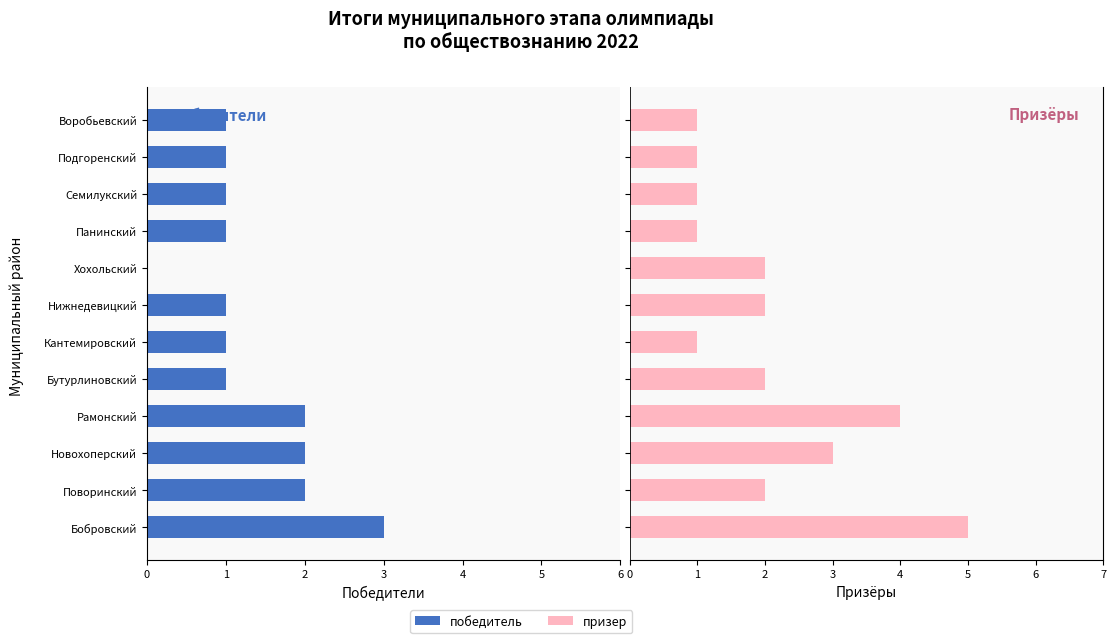

The value of призер at Кантемировский is 1. True or false?

False